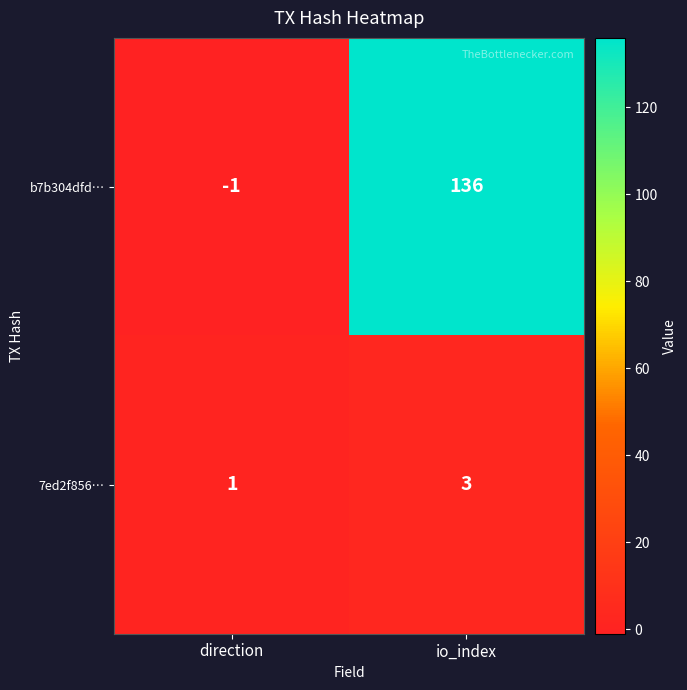

Rank the series by their average value, from lowest to highest.

7ed2f856…, b7b304dfd…